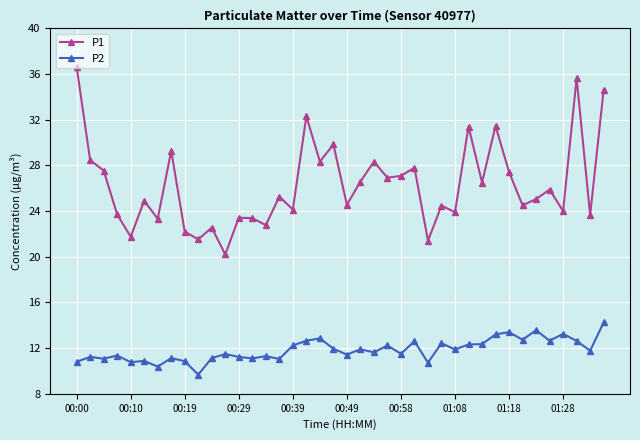

True or false: P2 and P1 cross at least once.

False